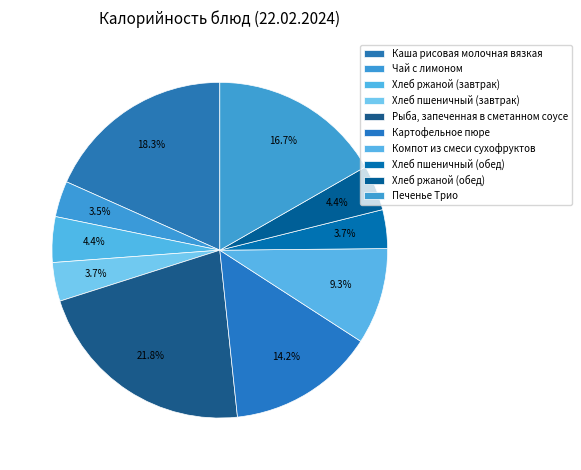

Which has a higher value, Каша рисовая молочная вязкая or Чай с лимоном?

Каша рисовая молочная вязкая